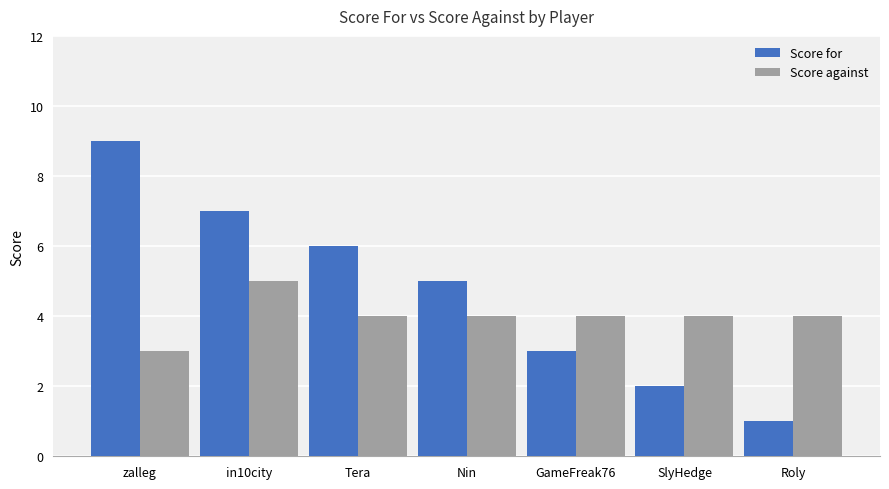

Which category has the lowest value across all series?

Roly